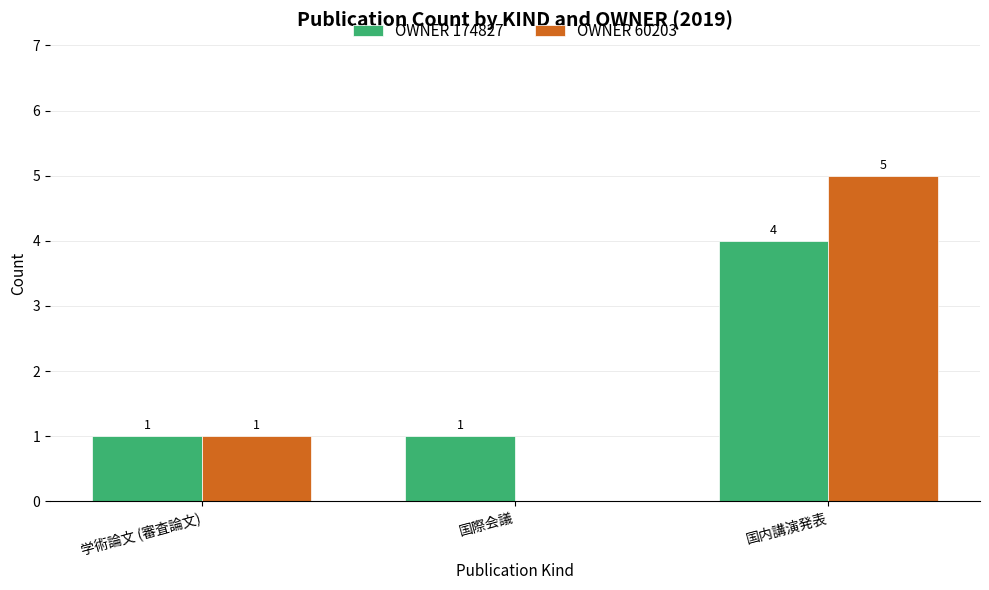

Which series changed the most between 国際会議 and 国内講演発表?

OWNER 60203